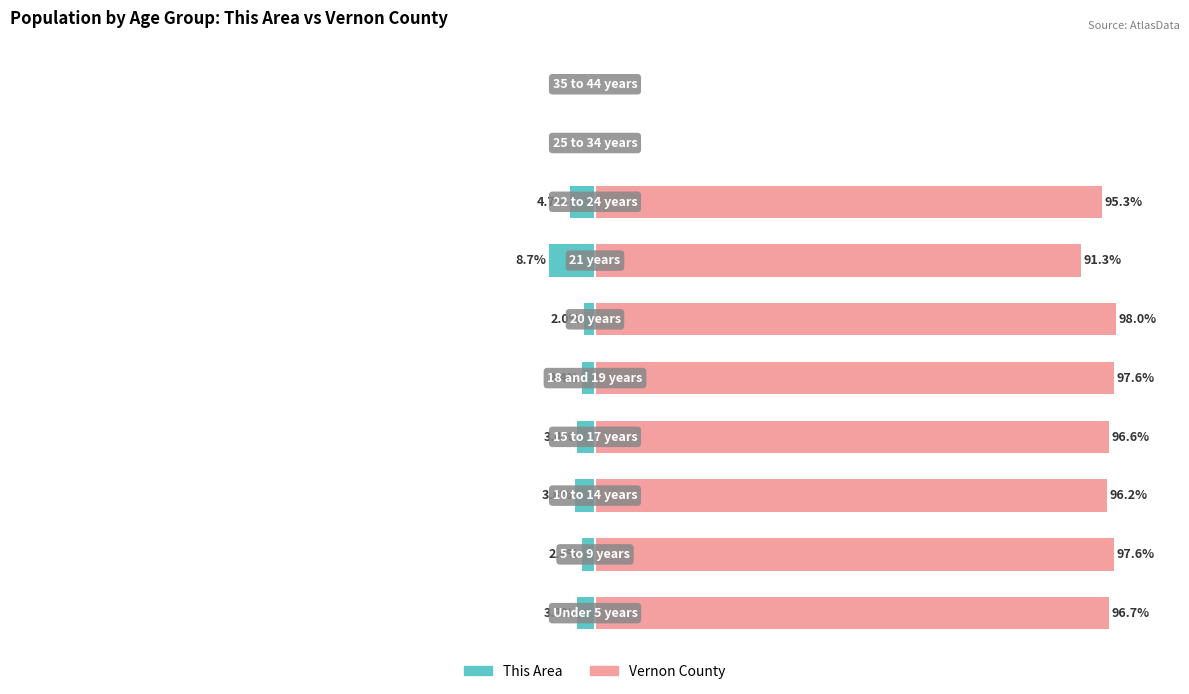

At how many categories does at least one series exceed 81?

8